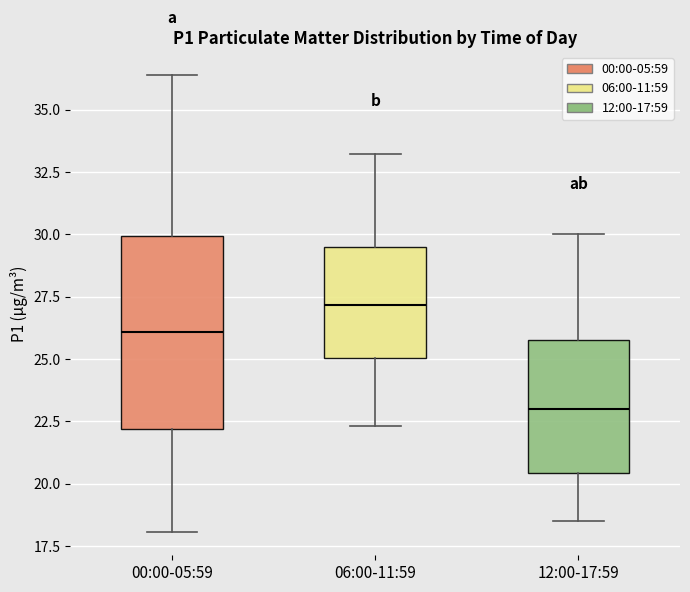

Which box is the tallest, from its lower edge to its upper edge?

00:00-05:59